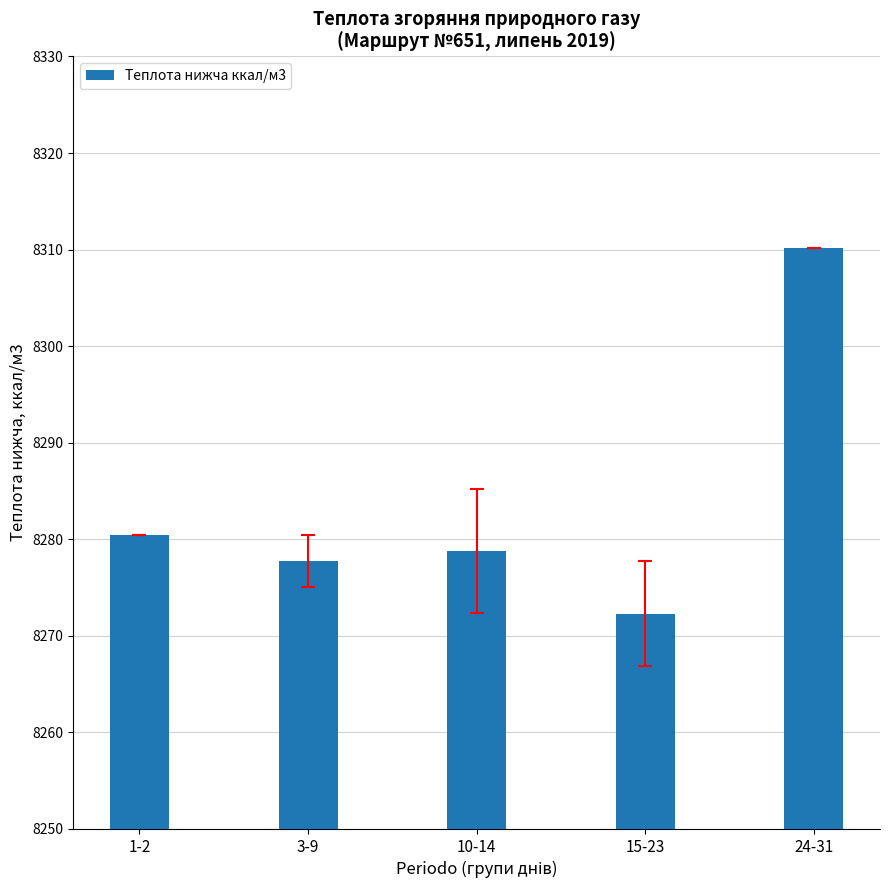

List the labels in order of value, largest first.

24-31, 1-2, 10-14, 3-9, 15-23